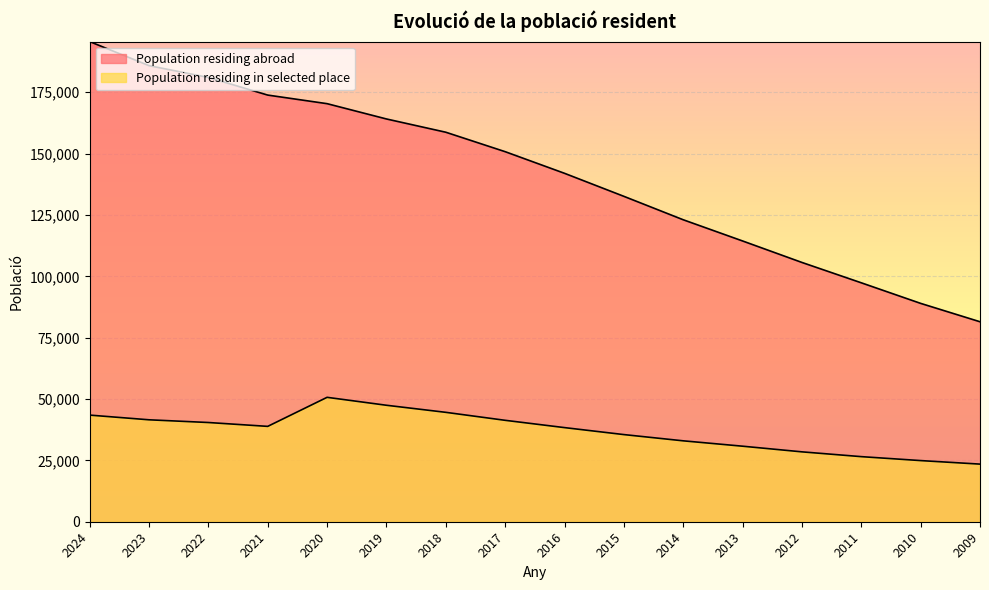

At how many categories does at least one series exceed 91986?

14